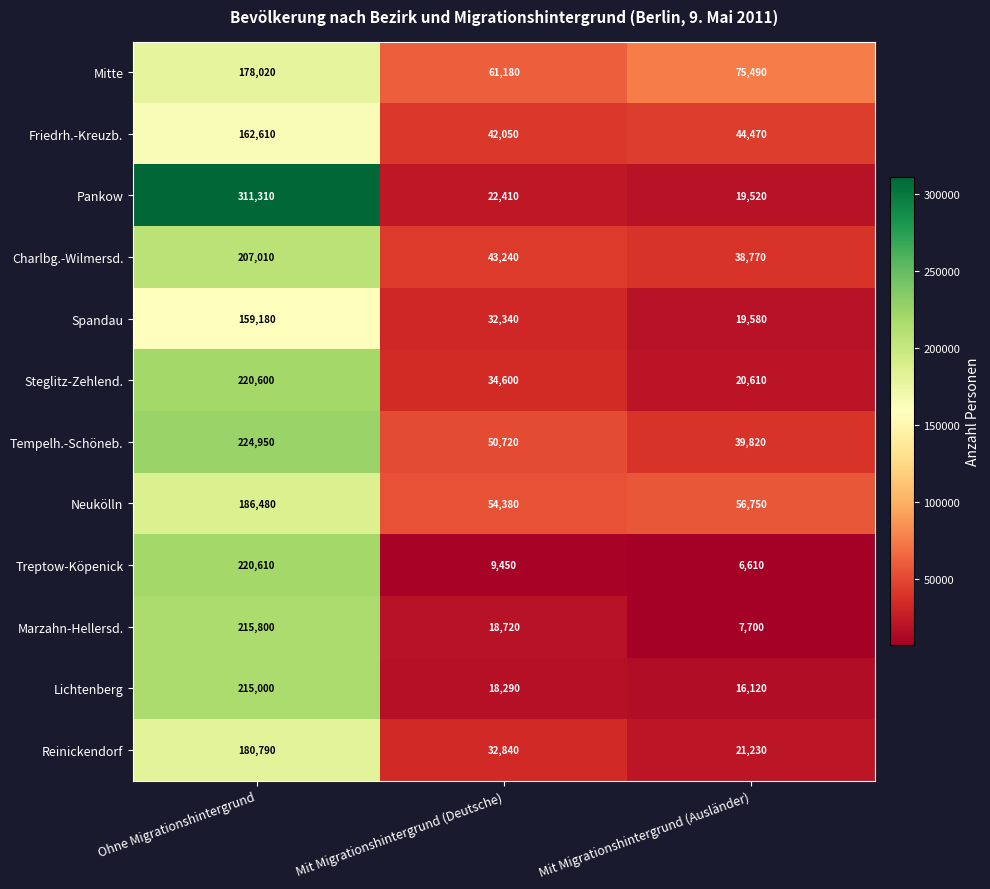

What is the difference between the maximum and second lowest values in the Tempelh.-Schöneb. series?

174230